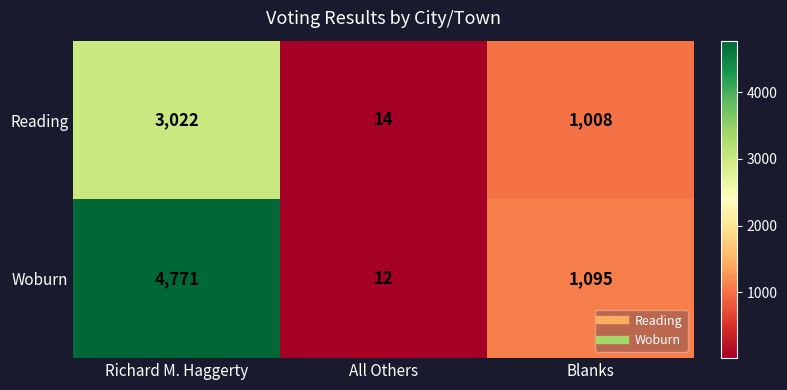

What is the maximum value shown in the chart?

4771